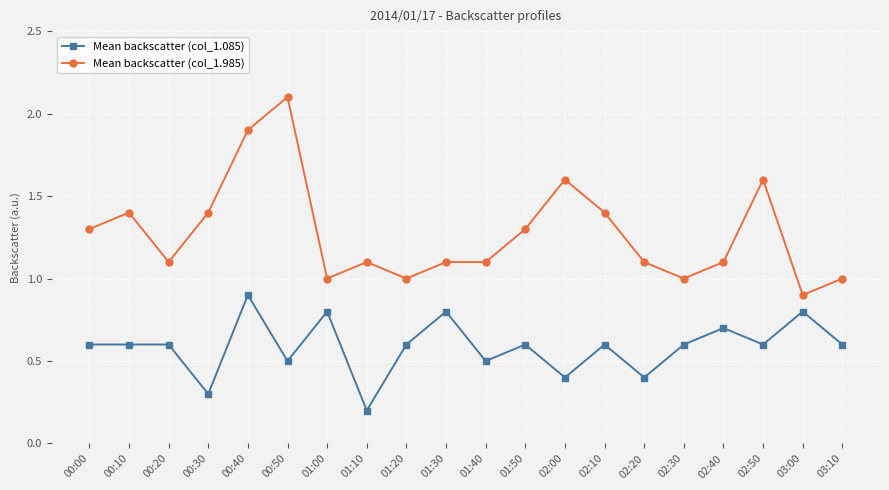

At 00:20, list the series in order from smallest to largest.

Mean backscatter (col_1.085), Mean backscatter (col_1.985)